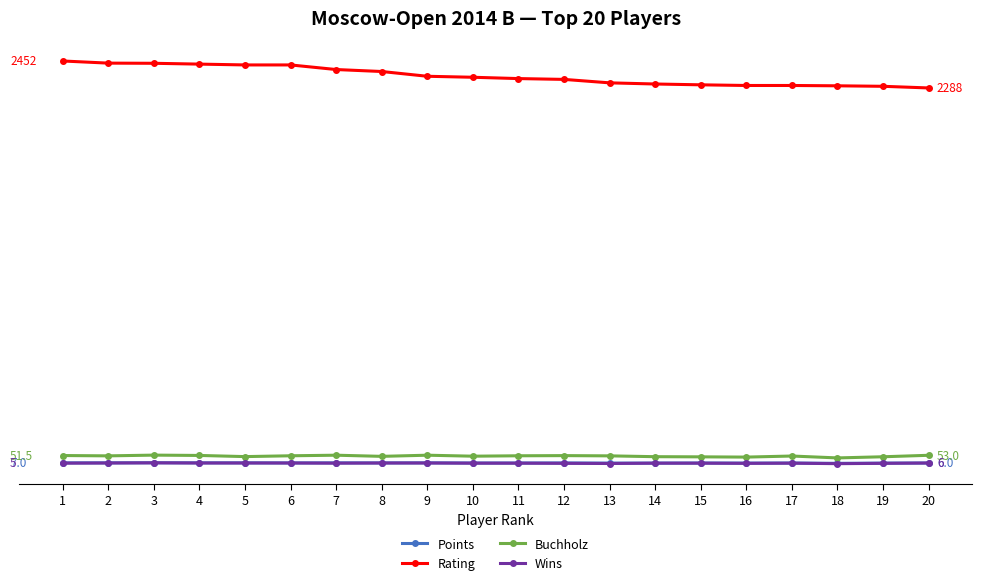

What is the sum of the Rating values at 3 and 2?

4877.0